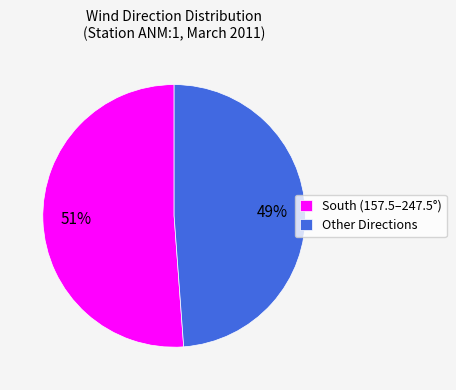

Does any single category account for the majority?

Yes